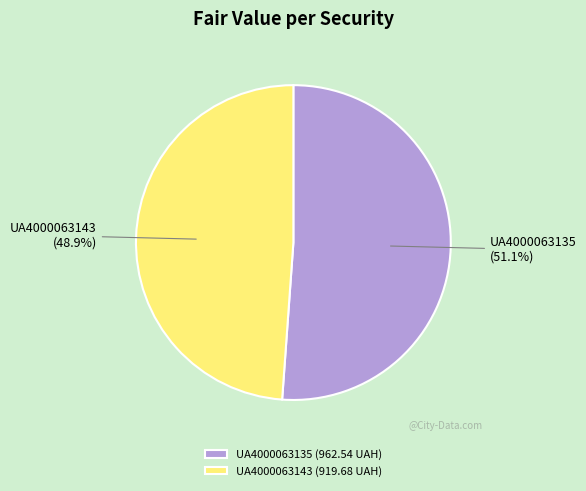

Between UA4000063143 and UA4000063135, which is larger?

UA4000063135